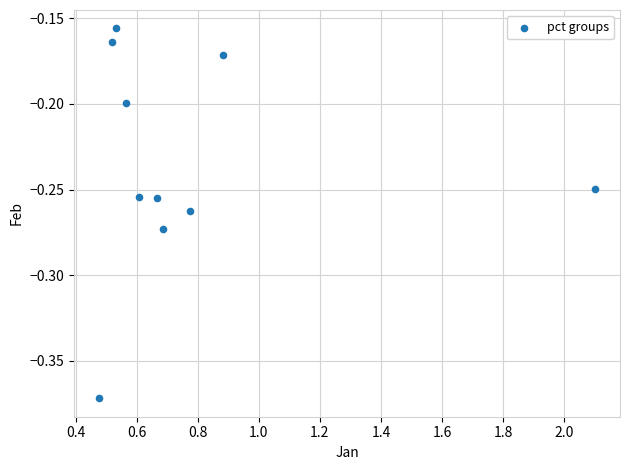

What is the range of X values (max minus min)?

1.6